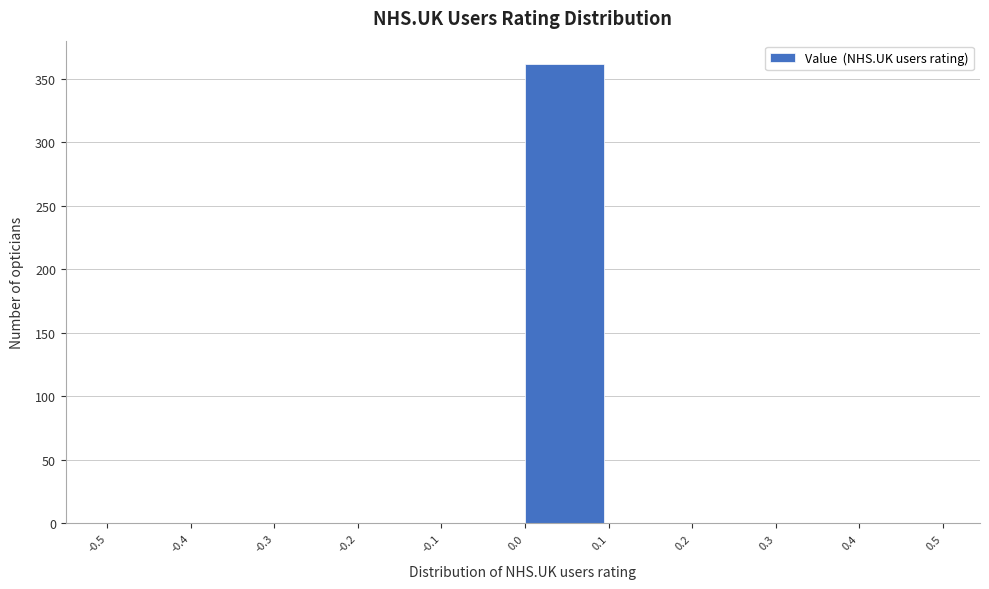

Which range on the x-axis has the tallest bar?

0.0 to 0.1